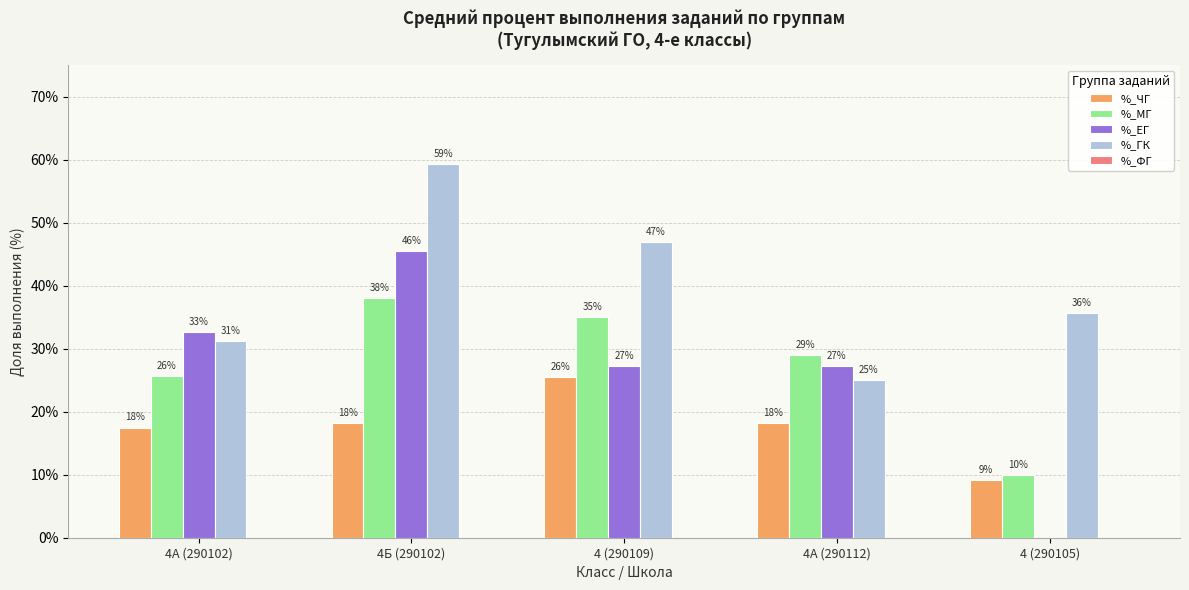

Count the %_МГ values in the range 0 to 1.

5